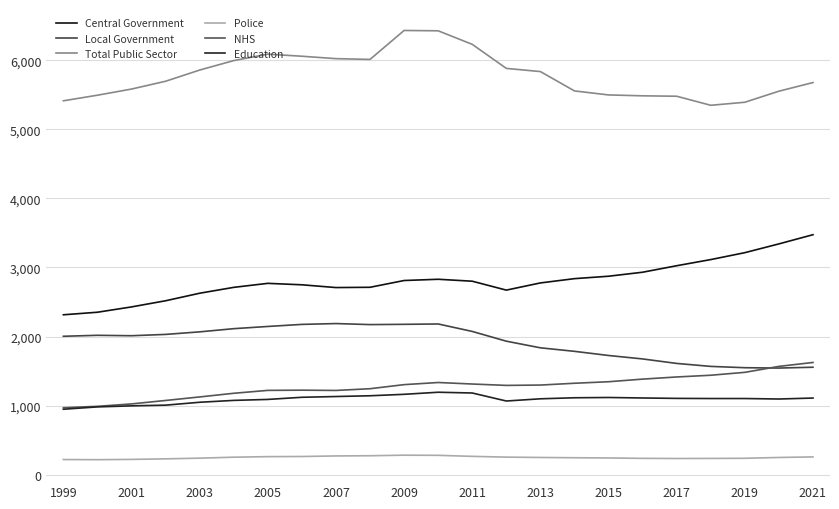

True or false: Central Government and Police intersect in this chart.

False